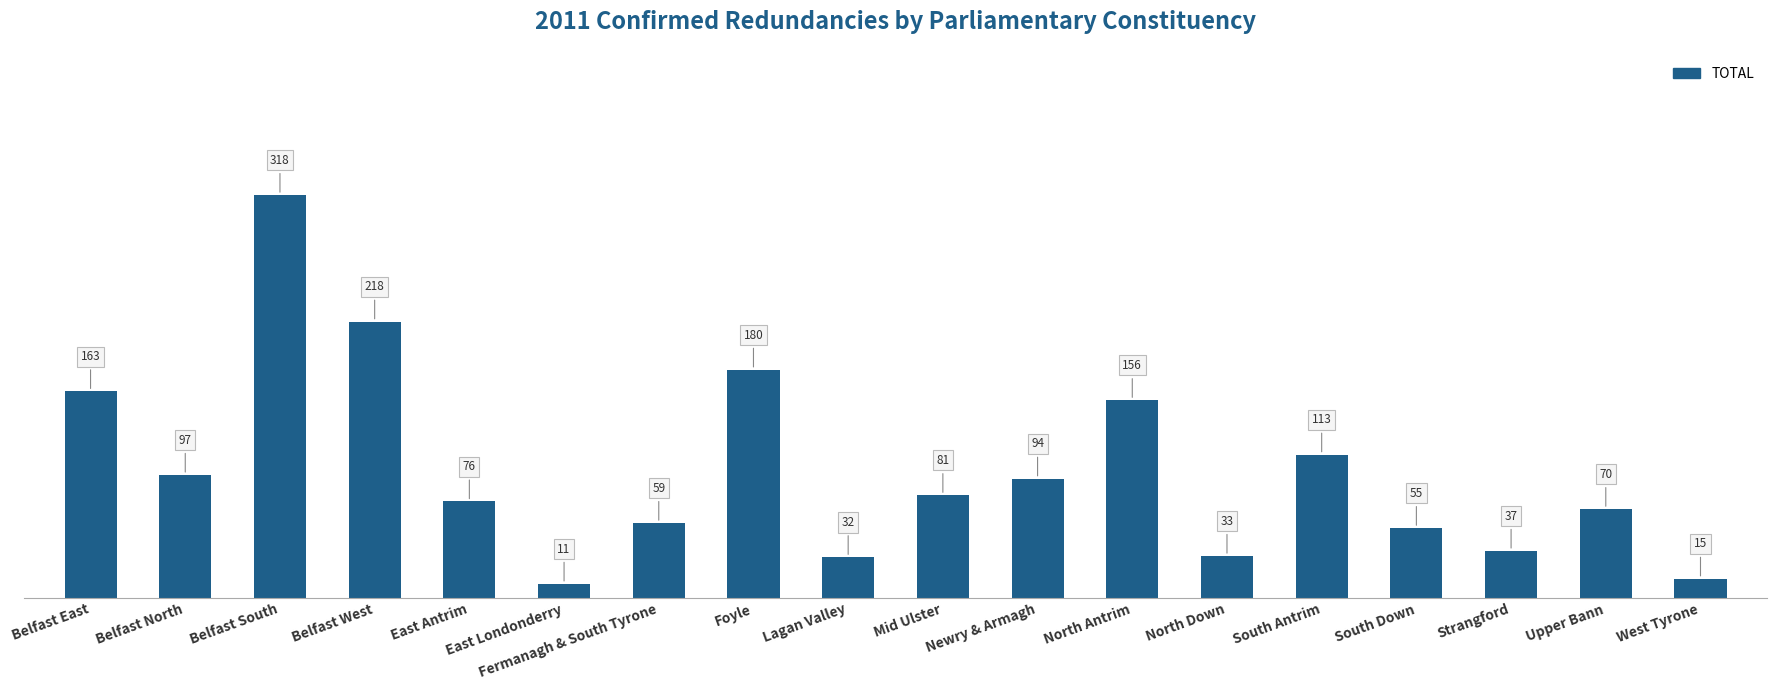

List the labels in order of value, largest first.

Belfast South, Belfast West, Foyle, Belfast East, North Antrim, South Antrim, Belfast North, Newry & Armagh, Mid Ulster, East Antrim, Upper Bann, Fermanagh & South Tyrone, South Down, Strangford, North Down, Lagan Valley, West Tyrone, East Londonderry